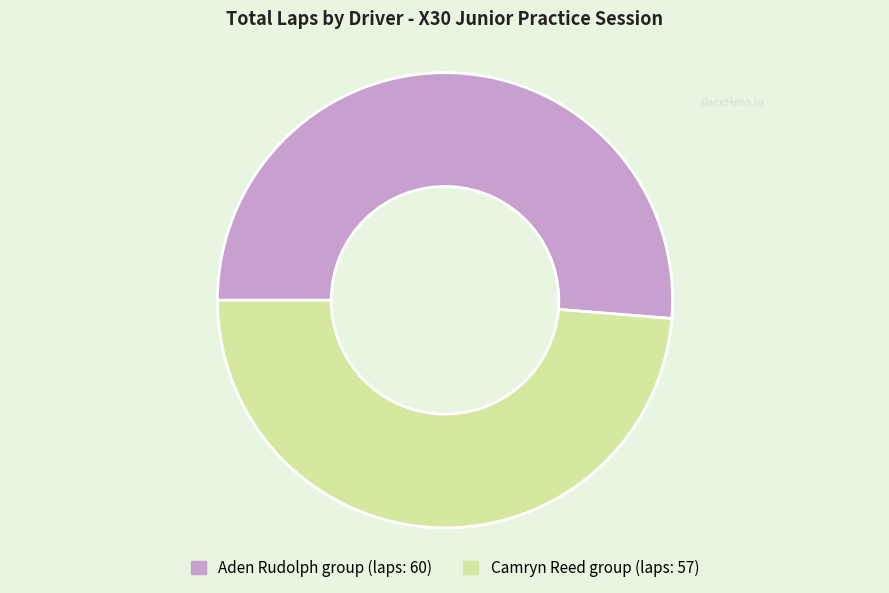

Is there a majority slice in this chart?

Yes